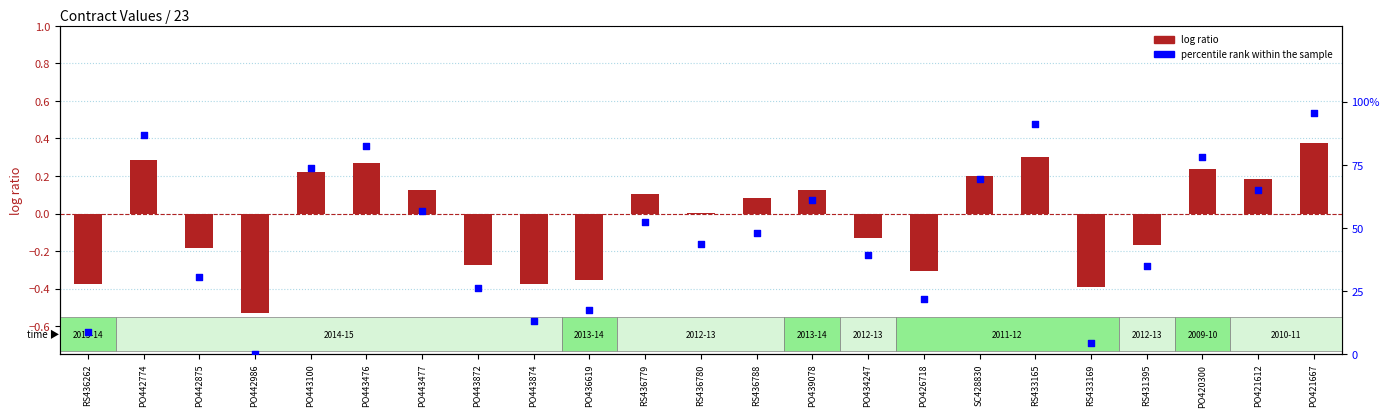

At how many categories does at least one series exceed 85?

3